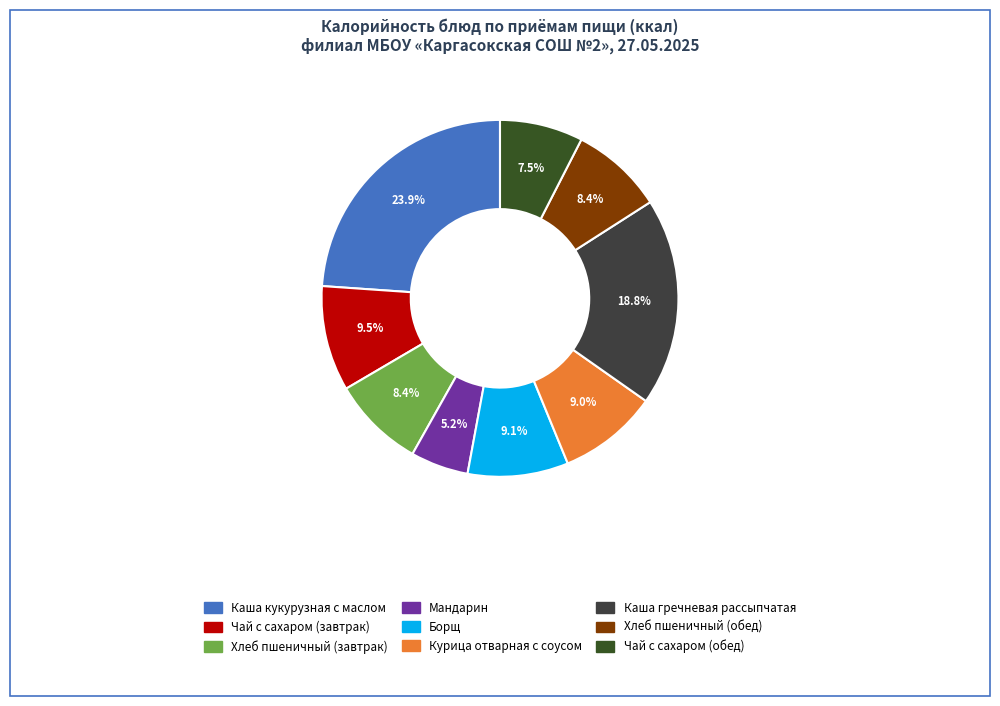

How many slices are in this pie chart?

9